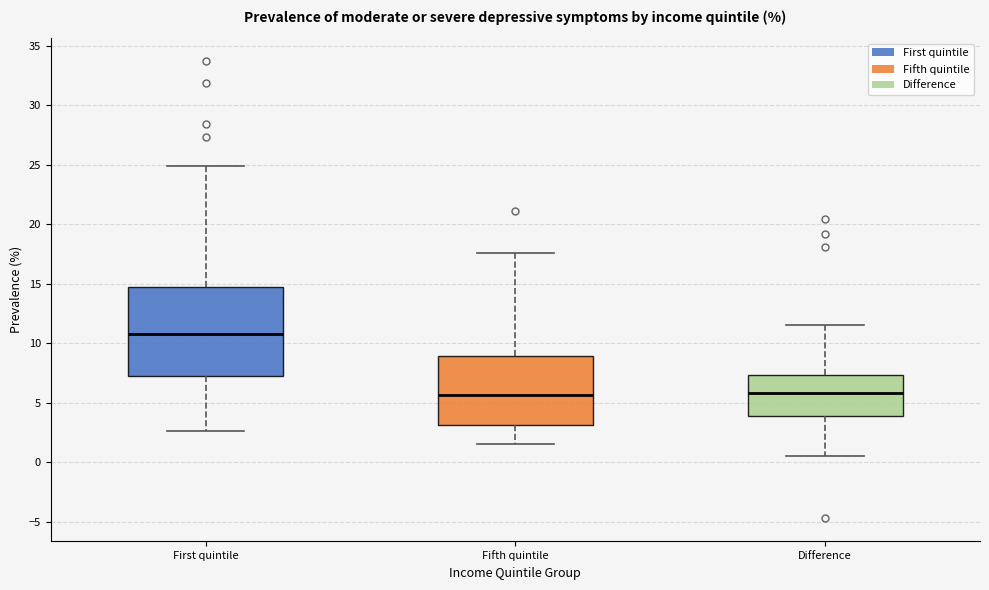

Which box's median line is the highest?

First quintile